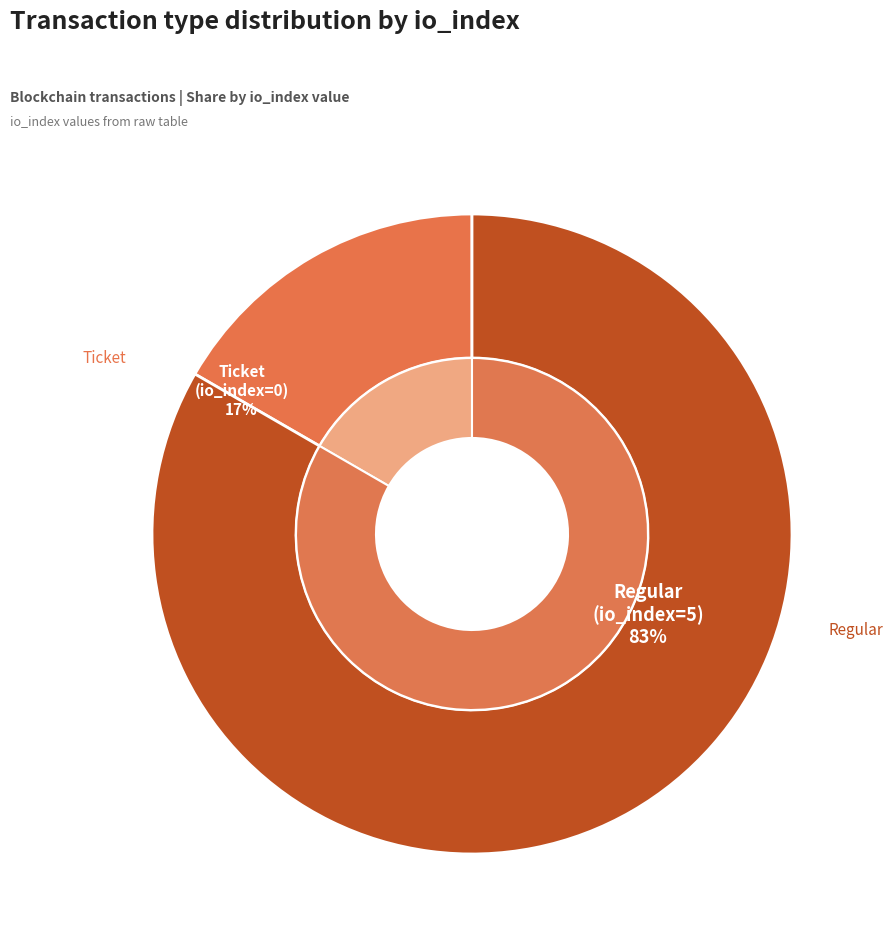

Do Regular (io_index=5) and Ticket (io_index=0) together represent more than half of the pie?

Yes